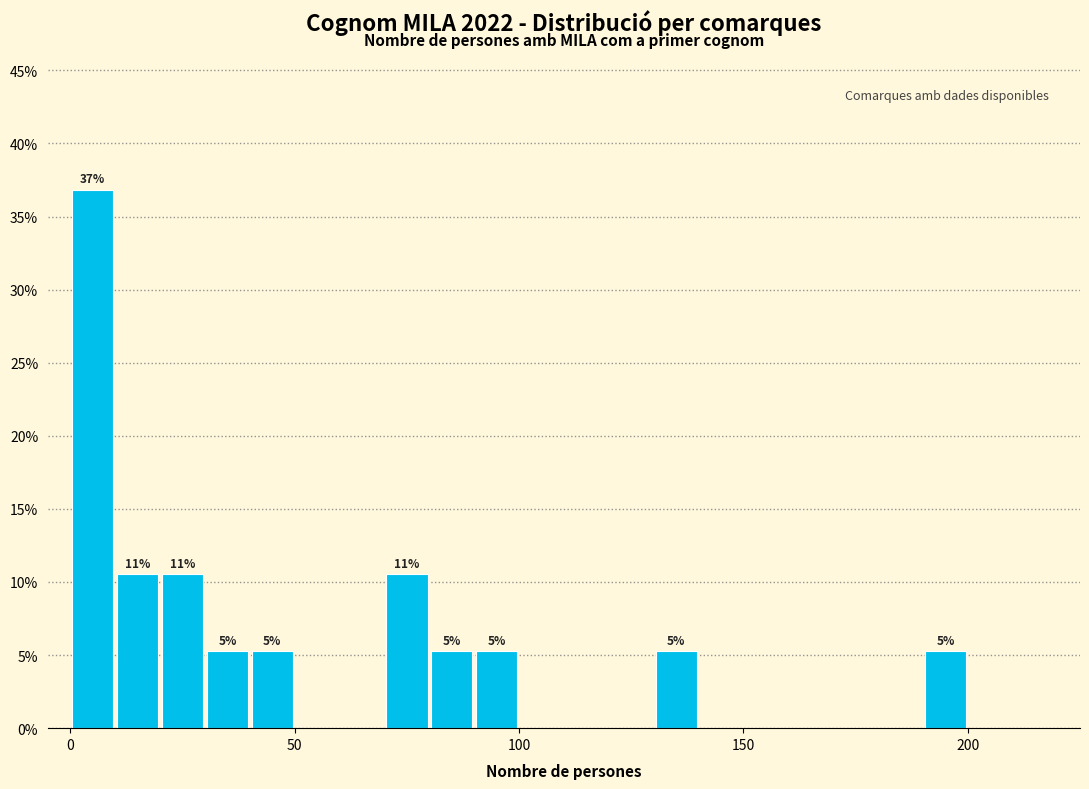

Around what value on the x-axis is the tallest bar? Give the approximate position of its centre, as read against the axis.

5